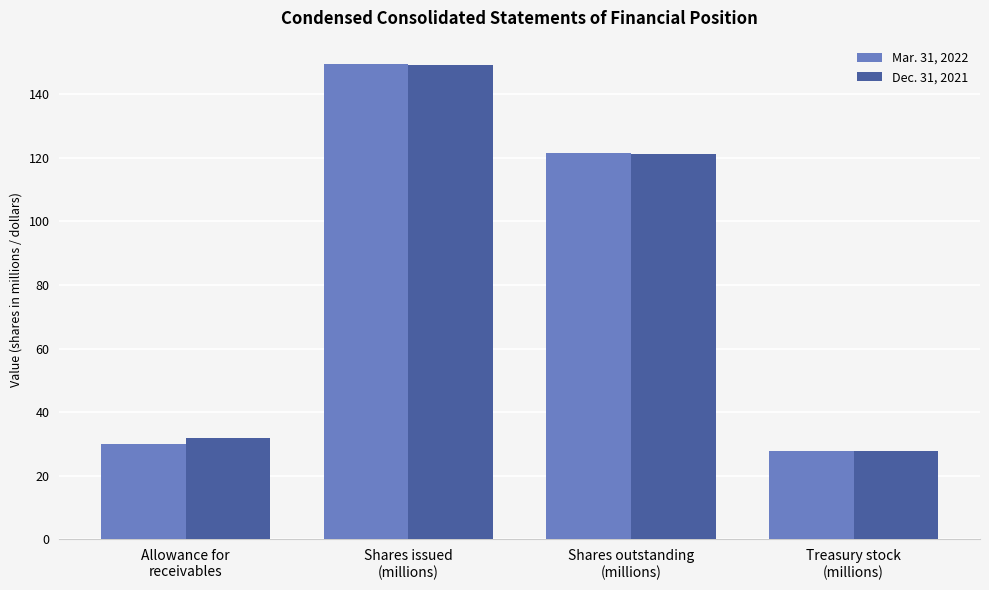

What is the approximate value of Mar. 31, 2022 at Treasury stock
(millions)?

27.8